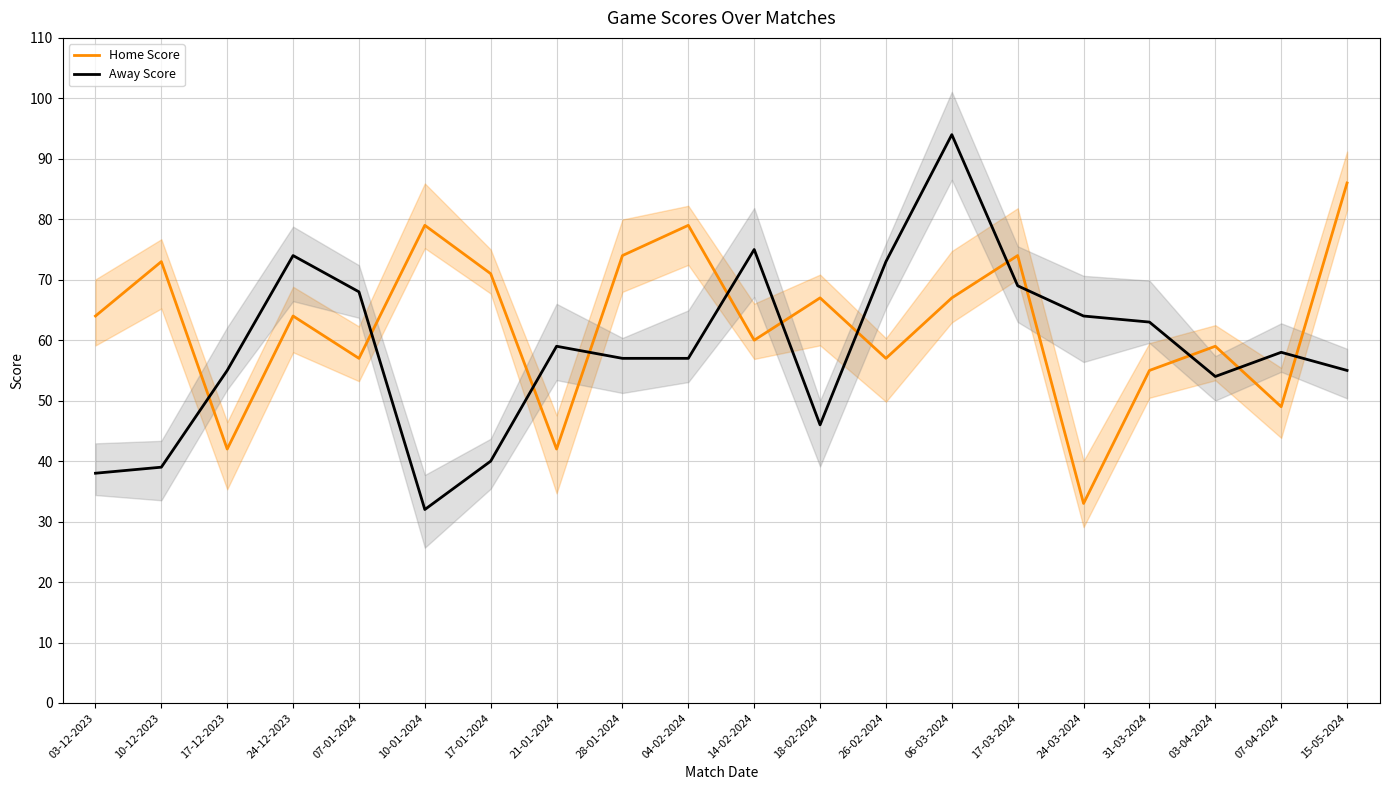

Which label corresponds to the largest value in the chart?

06-03-2024